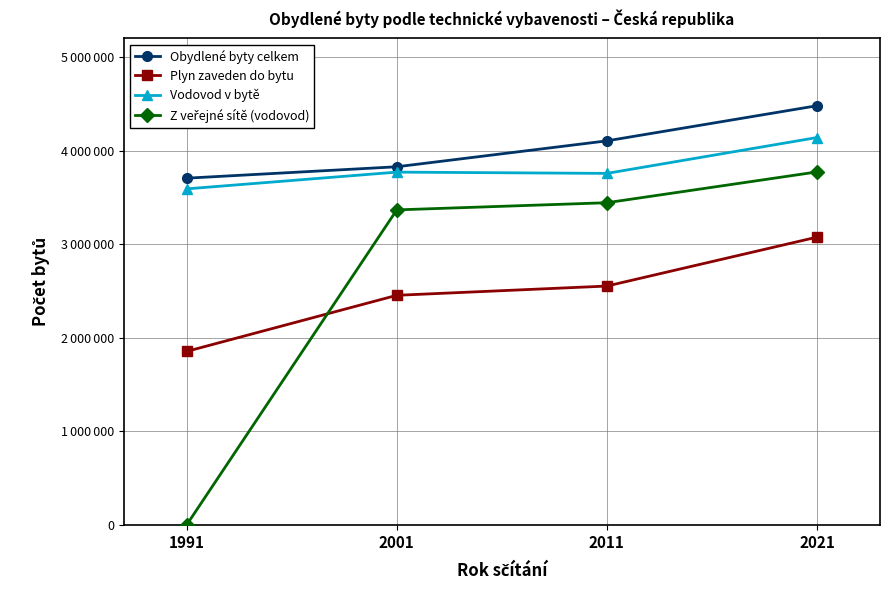

Is this an area chart (filled region under the line)?

No